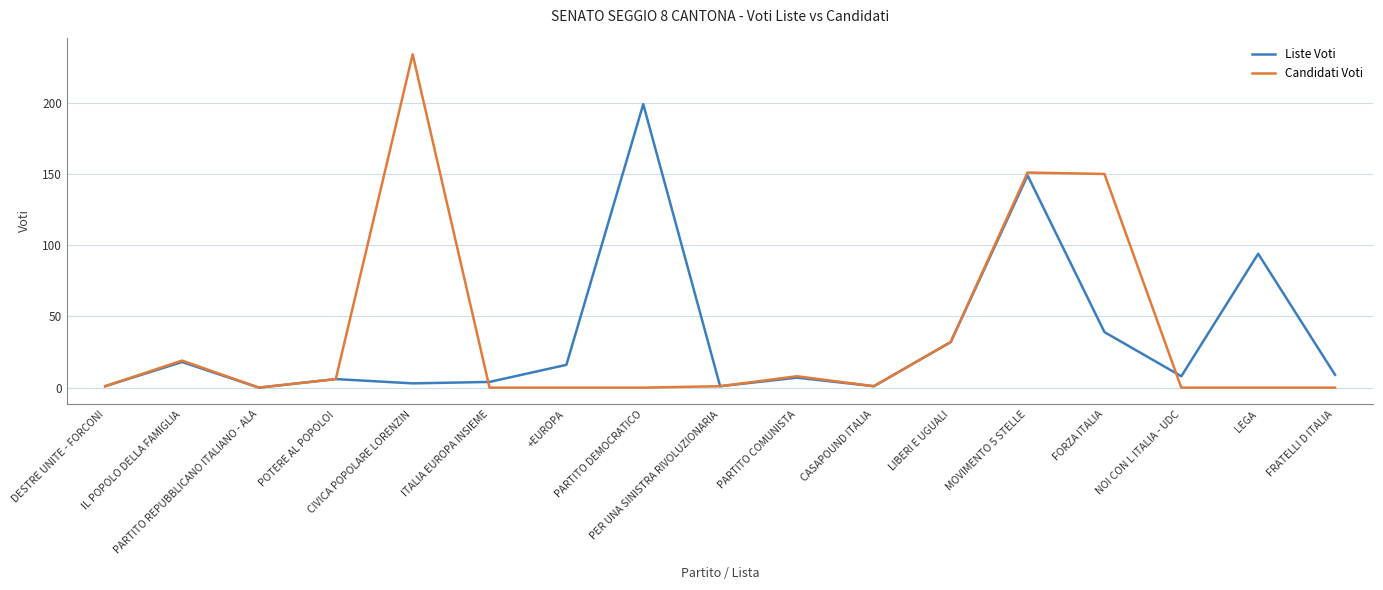

What is the total value across all series at FORZA ITALIA?

189